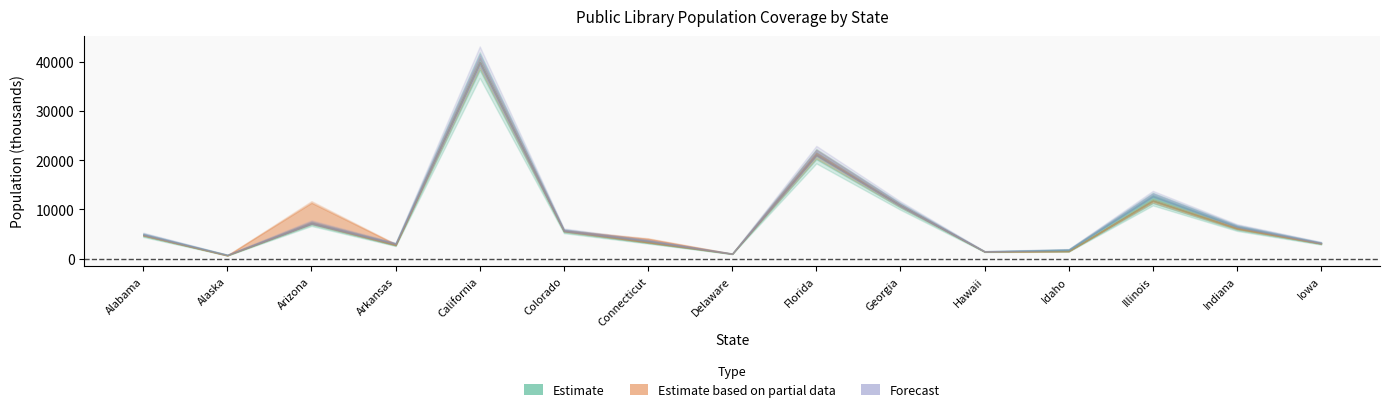

Where is Population of legal service area nearest to the value 20278?

Florida